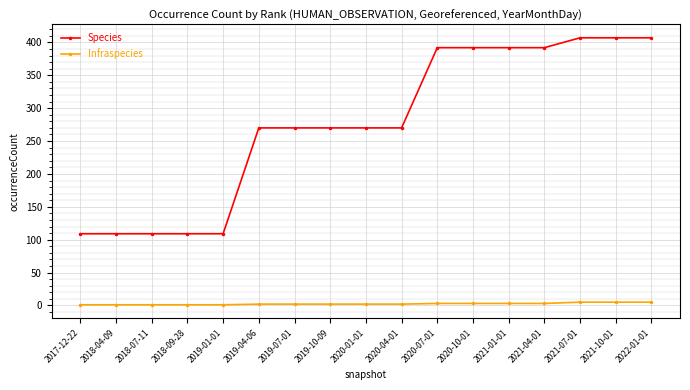

Rank the series by their maximum value, from lowest to highest.

Infraspecies, Species